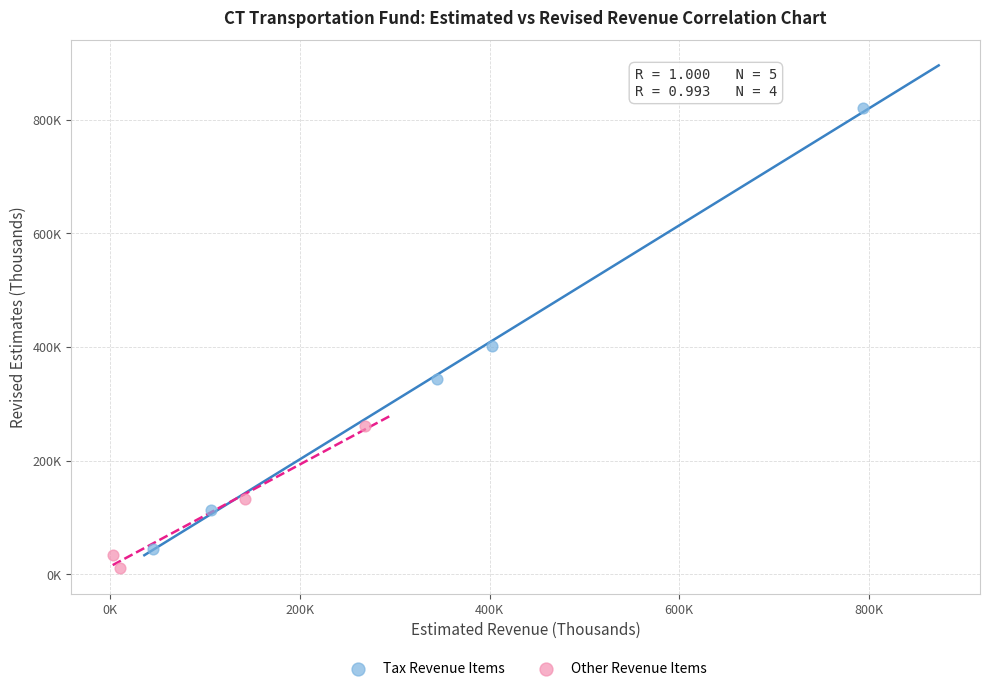

What are all the series names shown in the legend?

Tax Revenue Items, Other Revenue Items